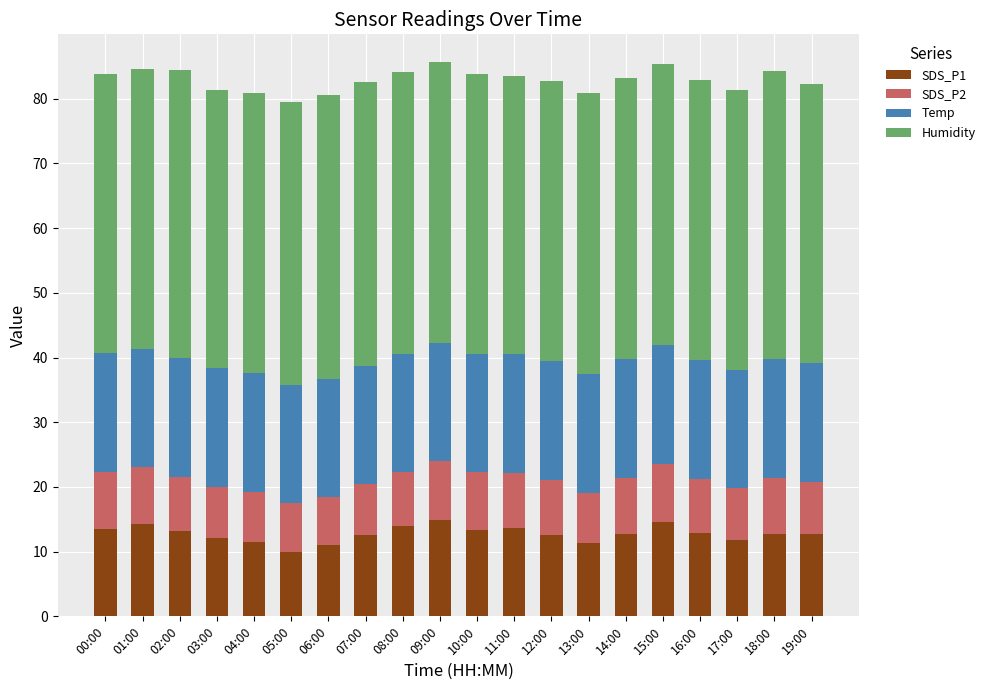

The value of SDS_P1 at 05:00 is 16.9. True or false?

False